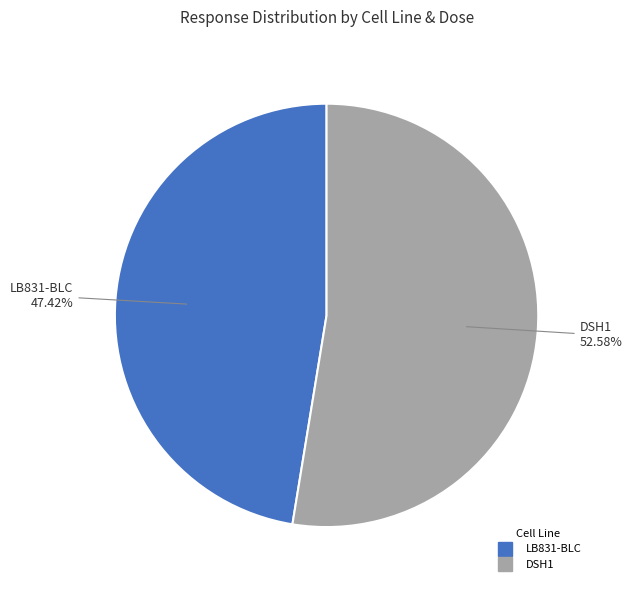

Is there any slice that represents more than half of the pie?

Yes